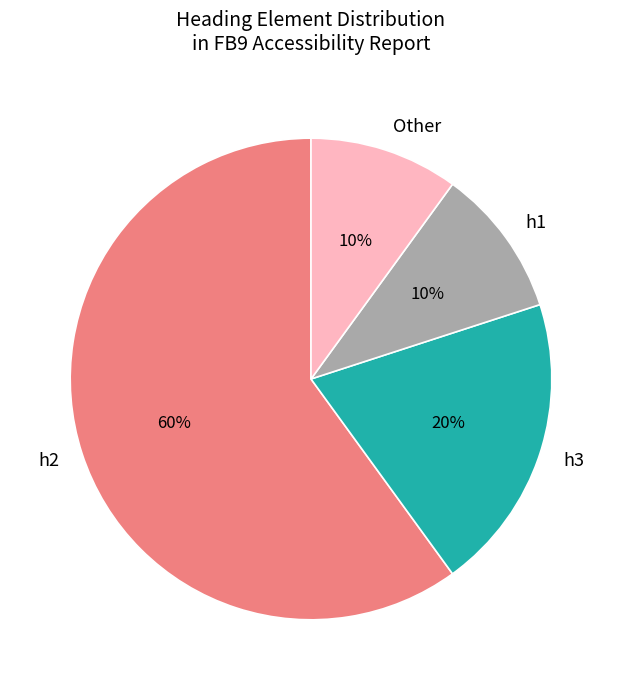

Is it true that Other is 10% of the pie?

True